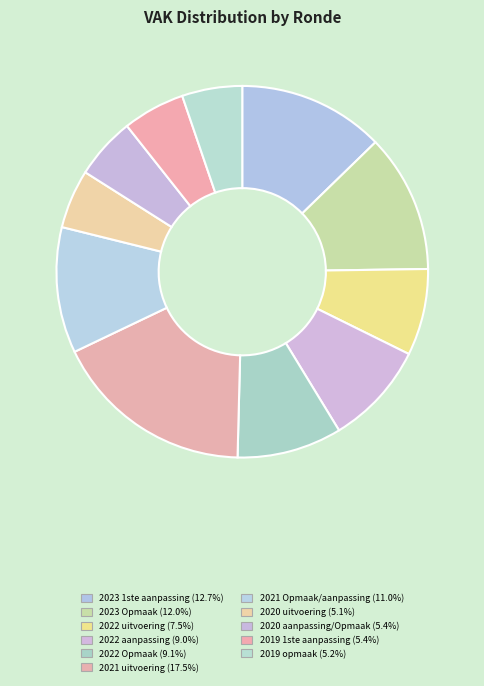

To the nearest percent, what percentage of the pie is 2022 aanpassing?

9%